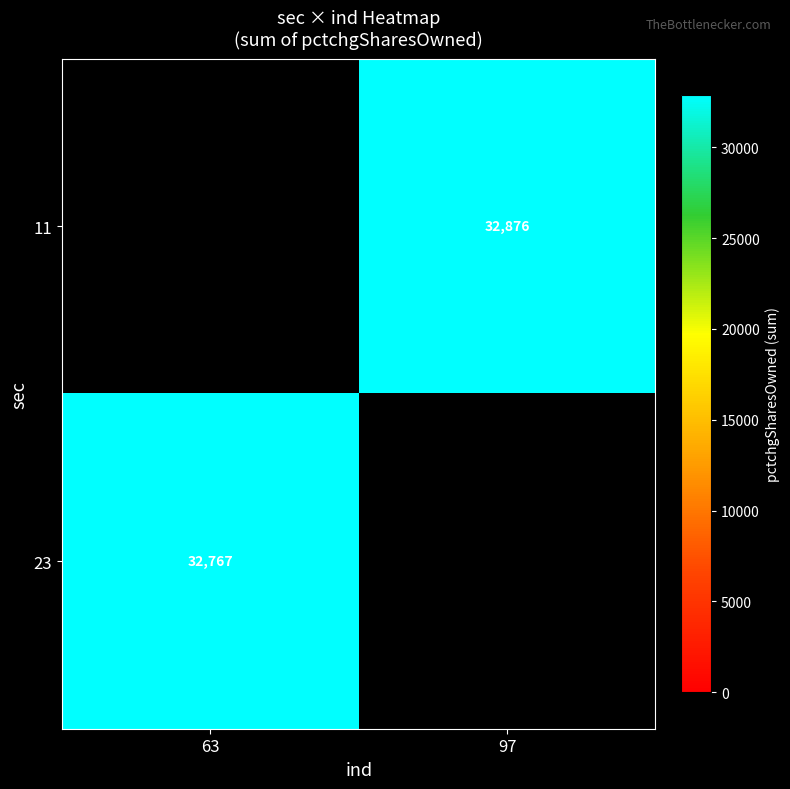

True or false: 11 has a value of 55038 at 97.

False